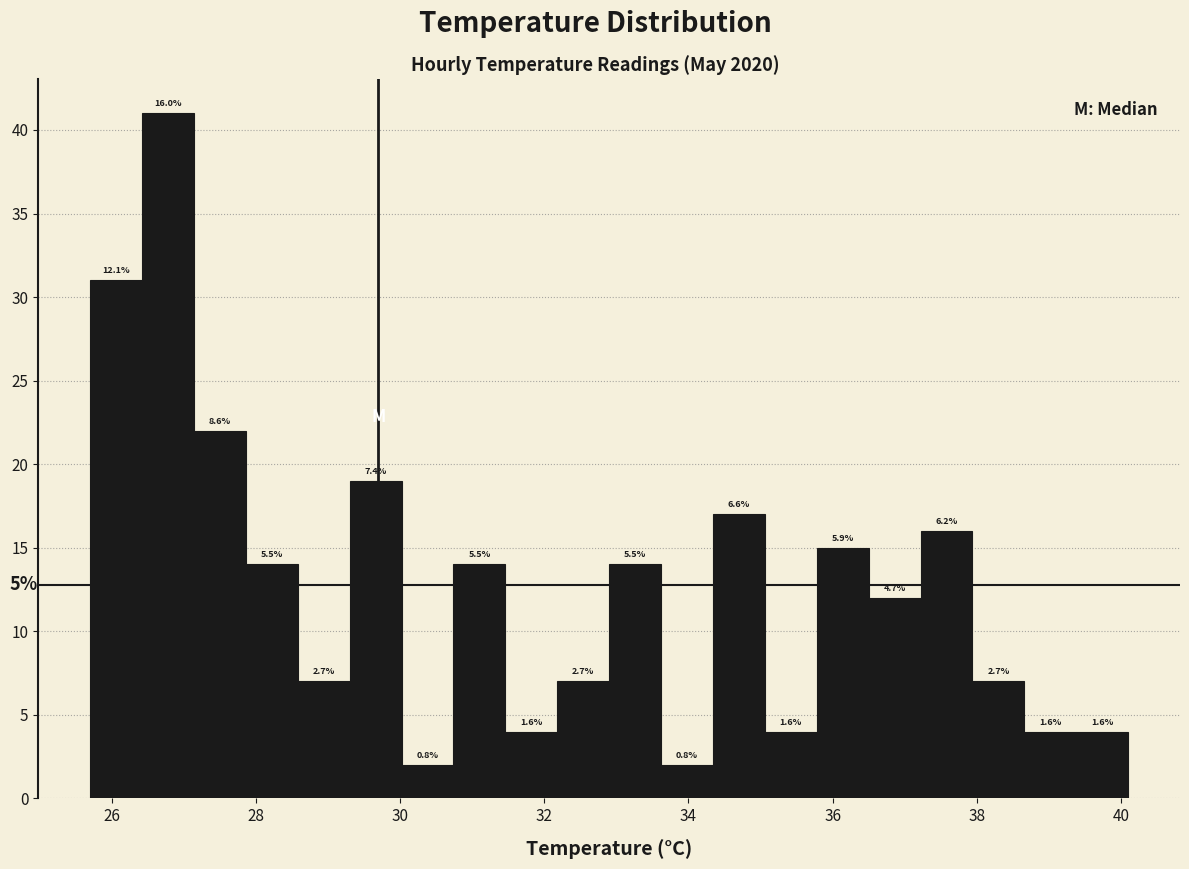

Read against the x-axis, roughly where is the centre of the tallest bar?

26.8